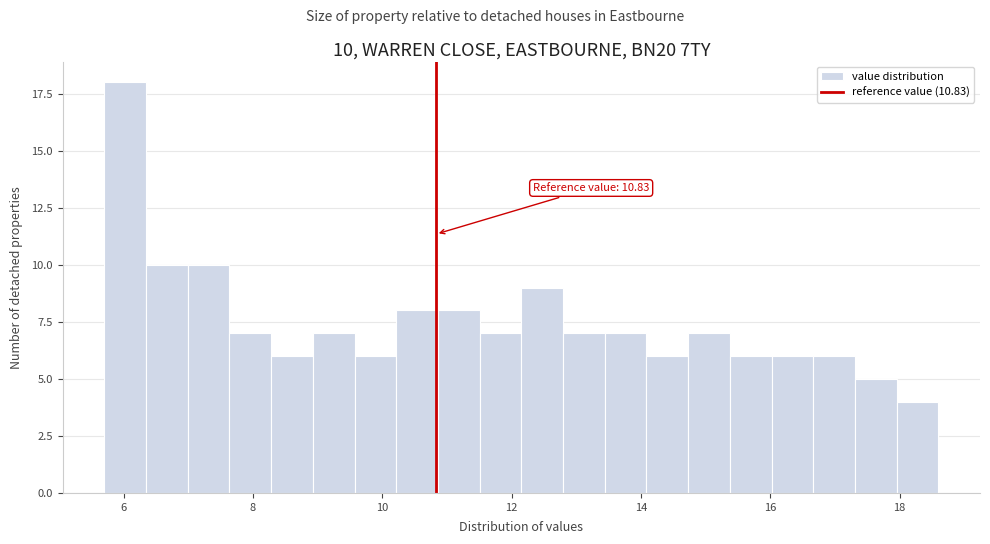

Around what value on the x-axis is the tallest bar? Give the approximate position of its centre, as read against the axis.

6.0